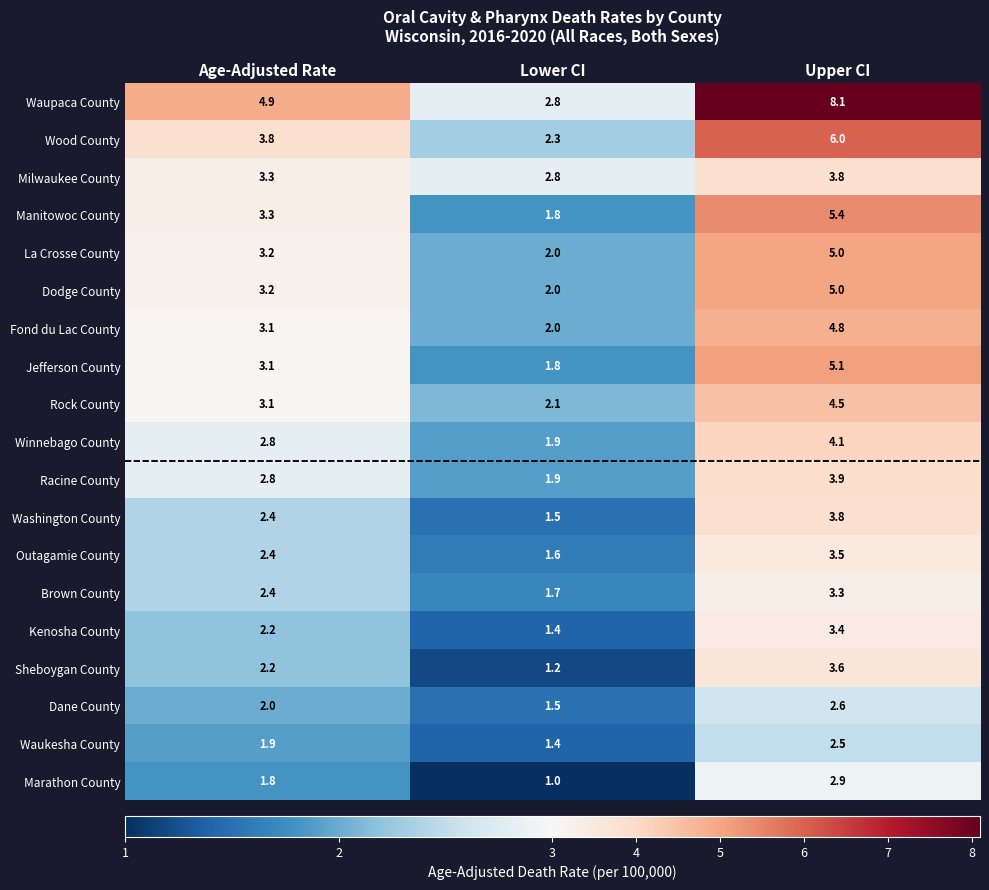

The value of Fond du Lac County at Upper CI is 4.8. True or false?

True